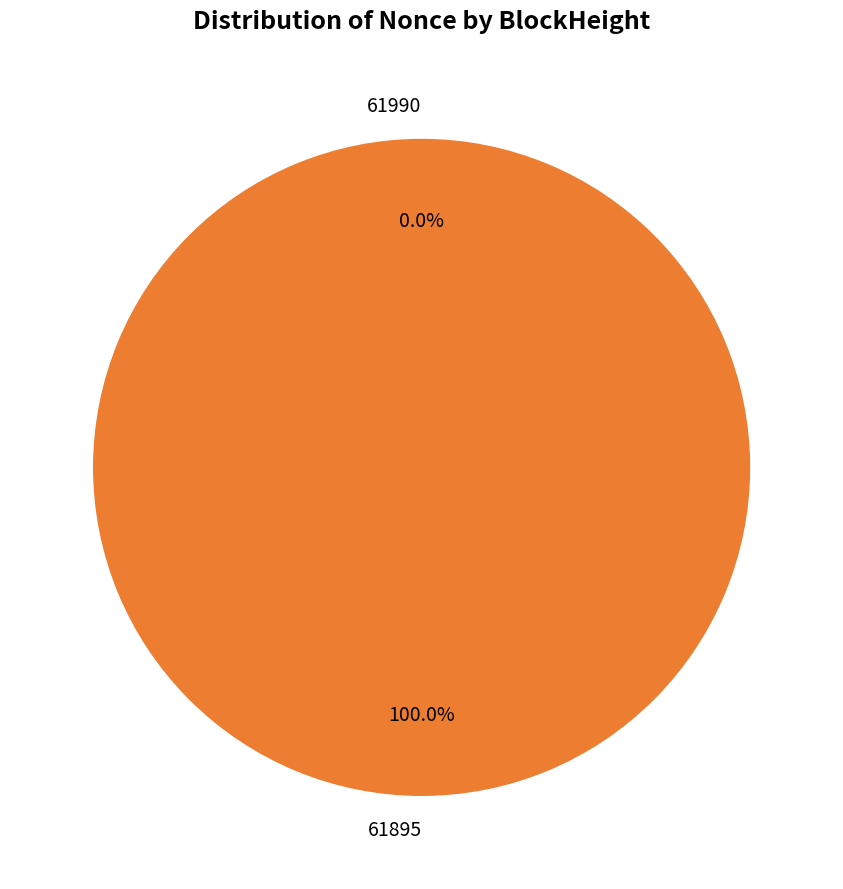

How many slices are in this pie chart?

2